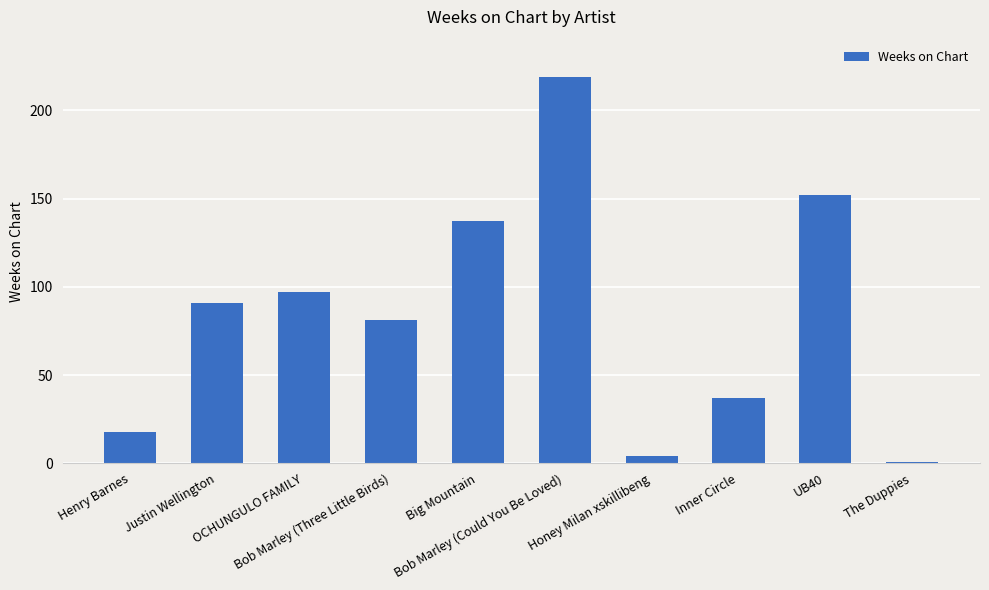

Which label corresponds to the smallest value in the chart?

The Duppies